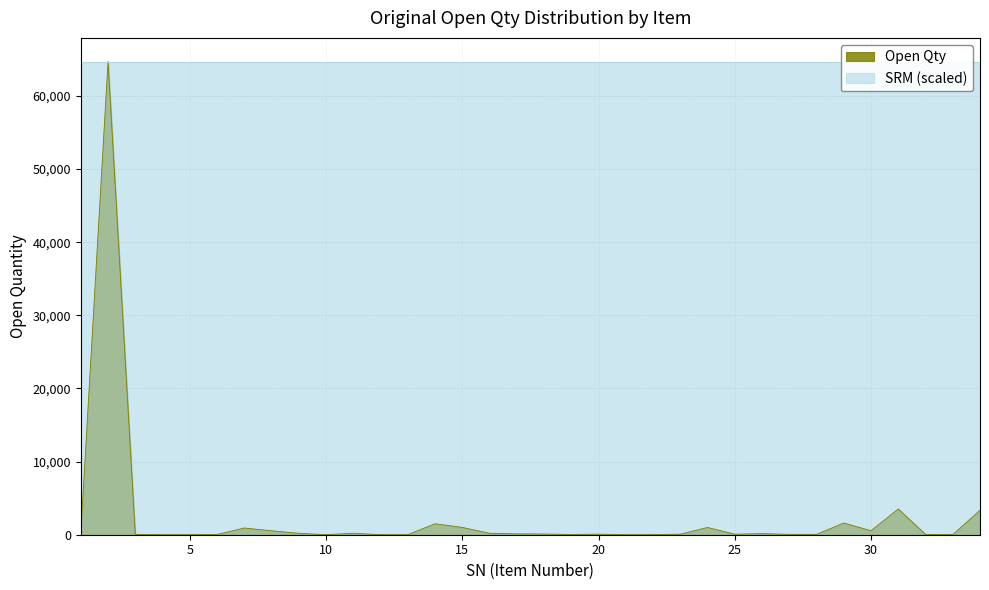

What is the highest value of the Open Qty series?

64694